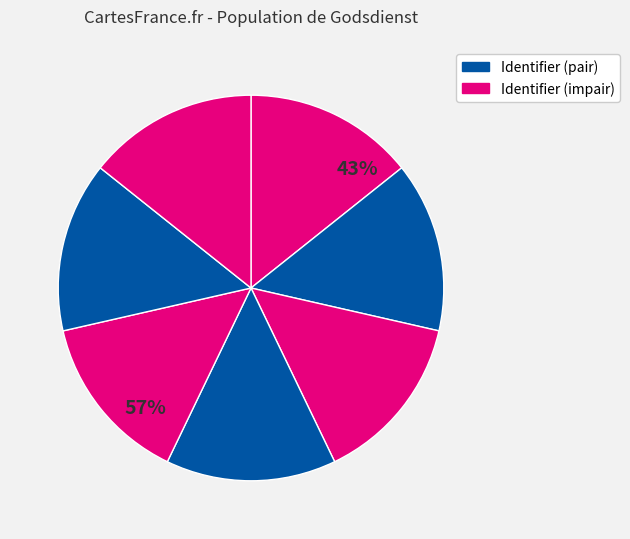

To the nearest percent, what is the average slice percentage?

14%